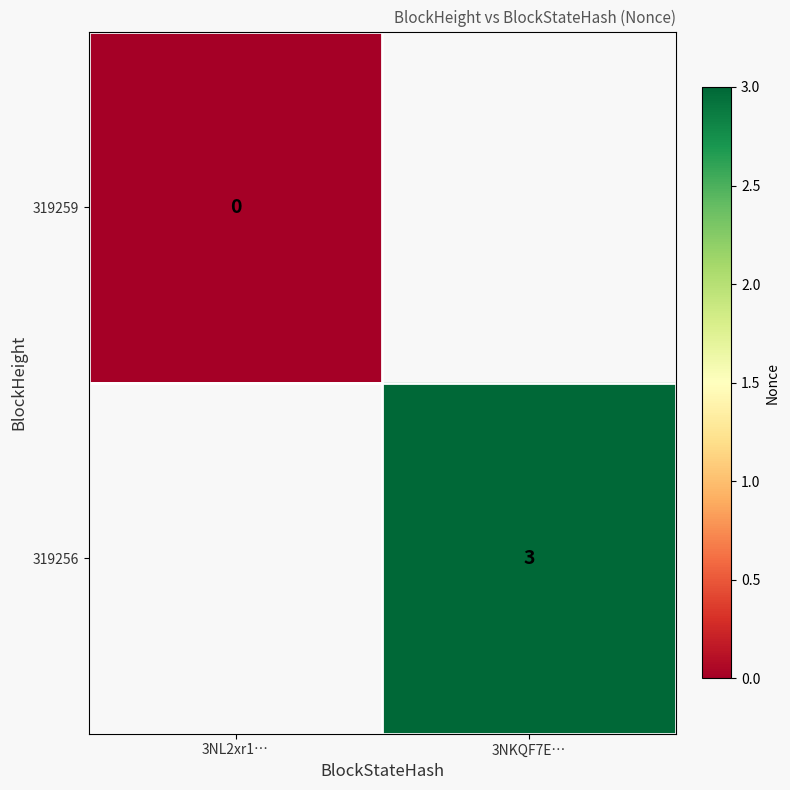

What is the maximum value shown in the chart?

3.0